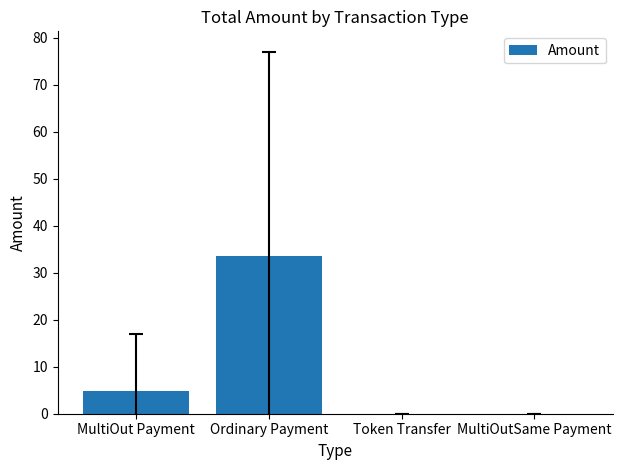

What is the change in value from Ordinary Payment to Token Transfer?

-33.5